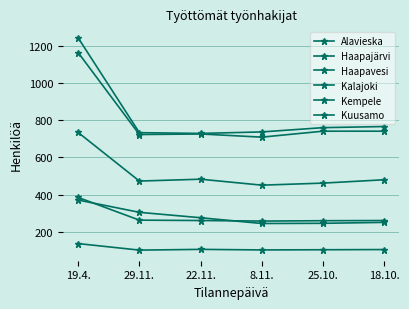

Reading left to right, extract all data points from this chart.

Alavieska: 19.4.=137	29.11.=102	22.11.=106	8.11.=103	25.10.=104	18.10.=105
Haapajärvi: 19.4.=385	29.11.=263	22.11.=261	8.11.=258	25.10.=260	18.10.=261
Haapavesi: 19.4.=371	29.11.=305	22.11.=276	8.11.=245	25.10.=246	18.10.=251
Kalajoki: 19.4.=734	29.11.=473	22.11.=483	8.11.=451	25.10.=462	18.10.=480
Kempele: 19.4.=1163	29.11.=723	22.11.=726	8.11.=709	25.10.=741	18.10.=741
Kuusamo: 19.4.=1242	29.11.=733	22.11.=729	8.11.=737	25.10.=760	18.10.=766